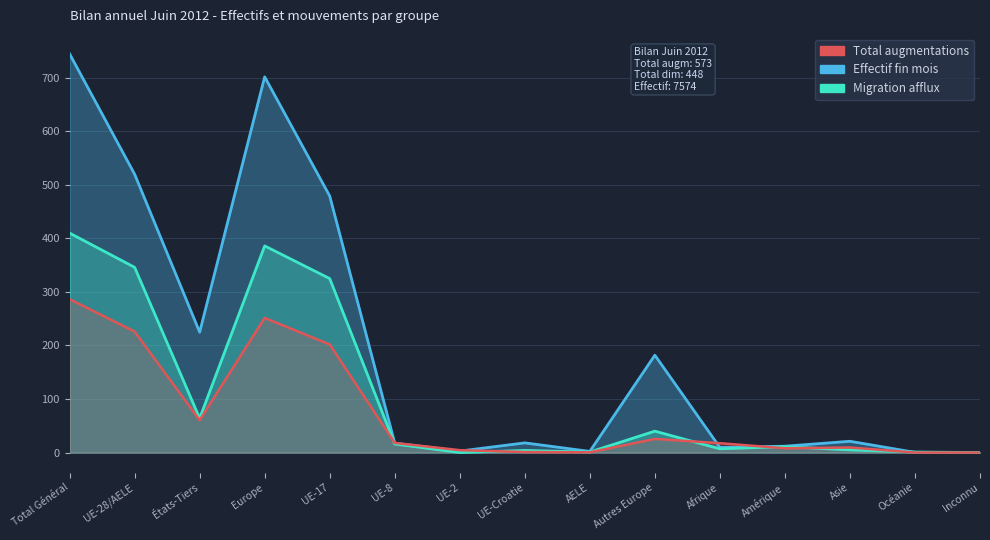

In Migration afflux, how many points are higher than both neighbors (excluding endpoints)?

4